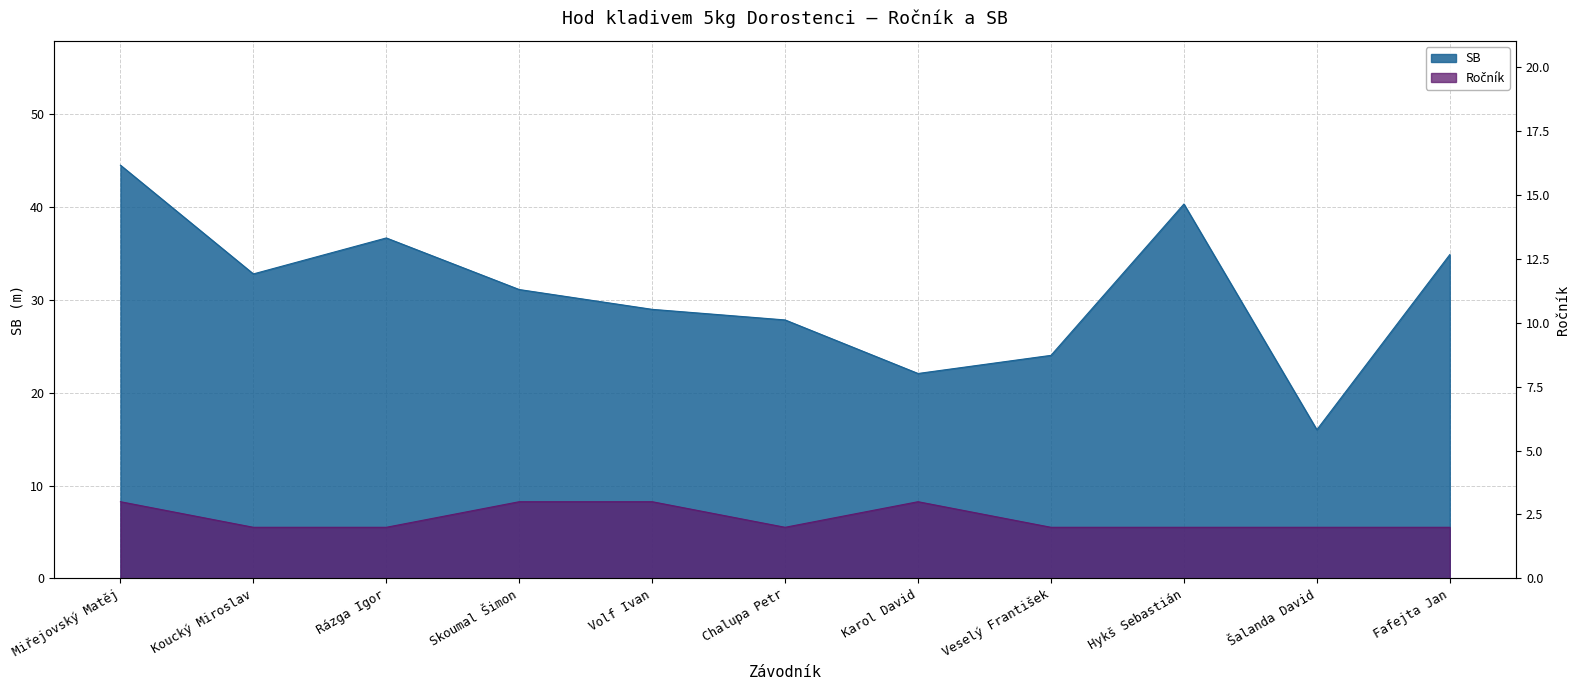

Which has a higher value, Karol David or Koucký Miroslav?

Karol David